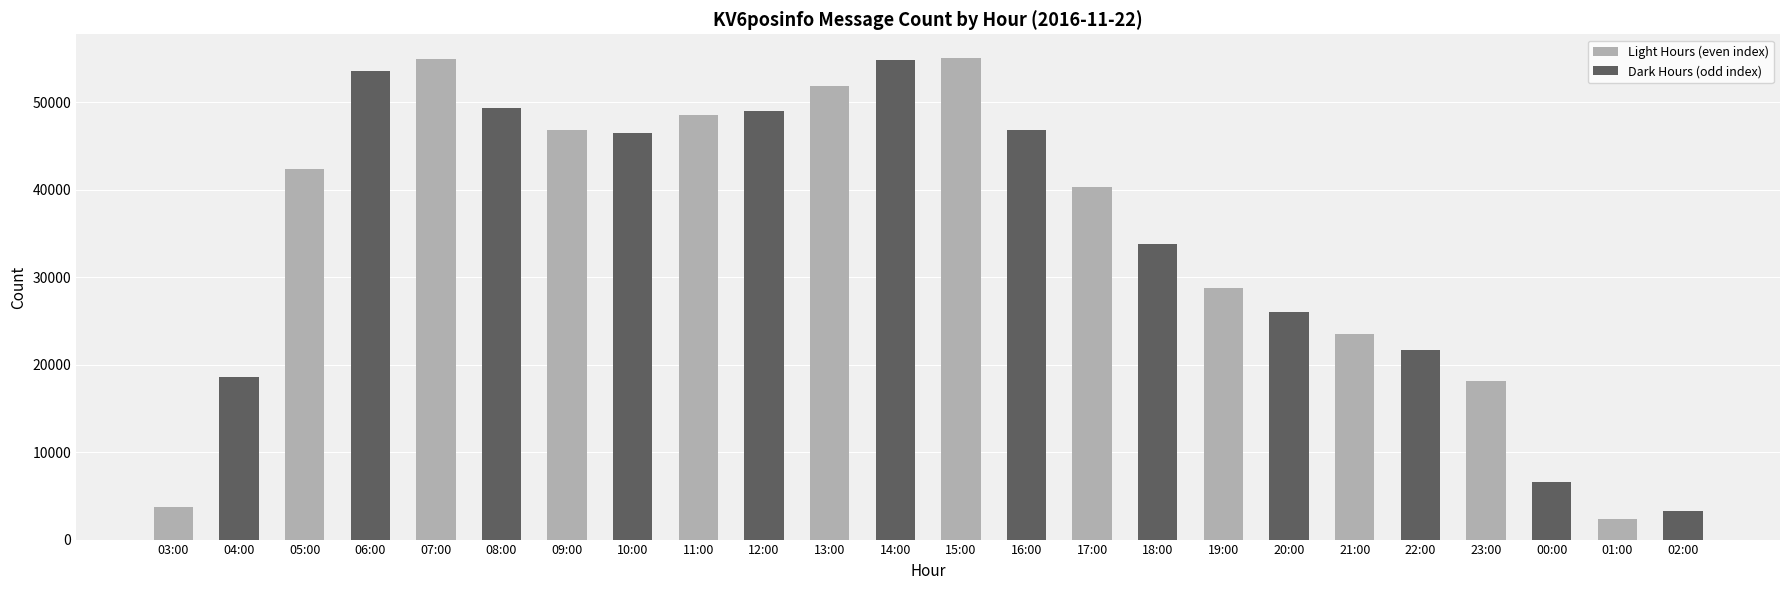

What is the greatest value displayed?

55033